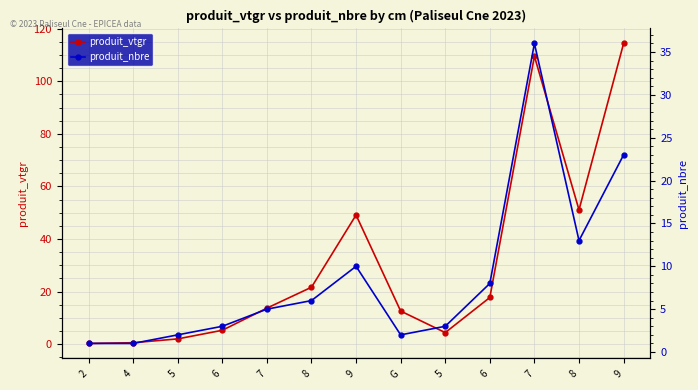

Reading left to right, extract all data points from this chart.

produit_vtgr: 0.3	0.5	2.0	5.3	13.7	21.6	49.1	12.6	4.4	17.7	109.5	51.1	114.4
produit_nbre: 1.0	1.0	2.0	3.0	5.0	6.0	10.0	2.0	3.0	8.0	36.0	13.0	23.0